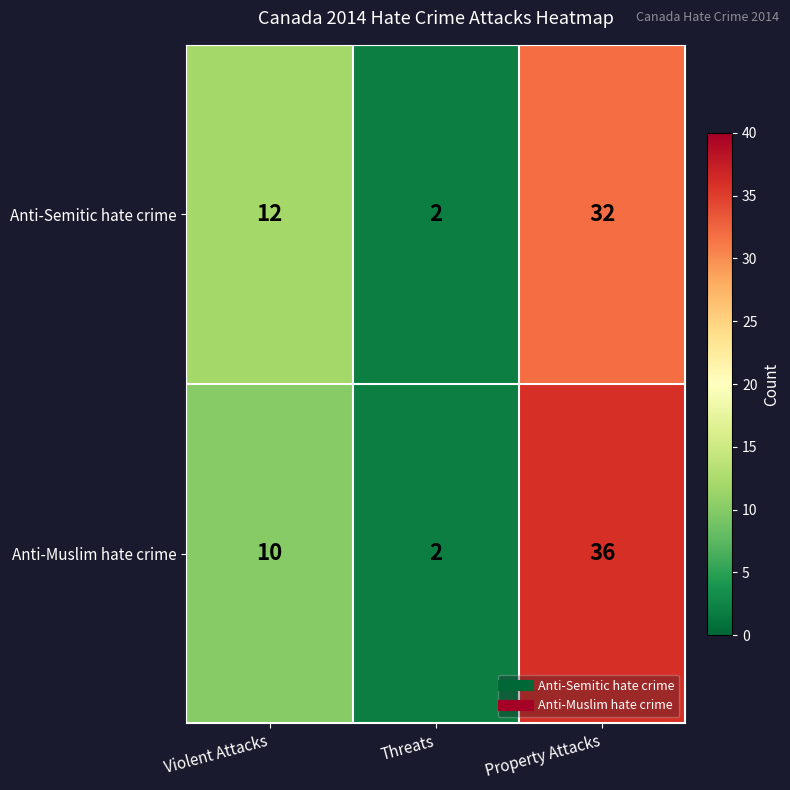

Reading right to left, what are all the values shown in this chart?

Anti-Semitic hate crime: 32	2	12
Anti-Muslim hate crime: 36	2	10